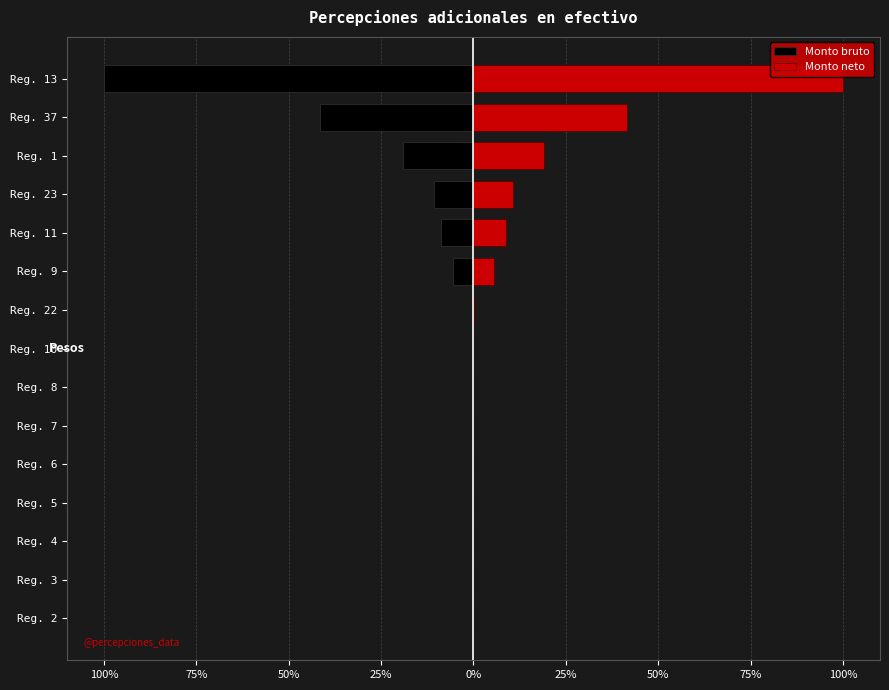

Reading left to right, extract all data points from this chart.

Monto bruto: 0.0	0.0	0.0	0.0	0.0	0.0	0.0	0.0	-29.4	-923.0	-1460.2	-1739.9	-3129.0	-6812.2	-16365.8
Monto neto: 0.0	0.0	0.0	0.0	0.0	0.0	0.0	0.0	29.4	923.0	1460.2	1739.9	3129.0	6812.2	16365.8